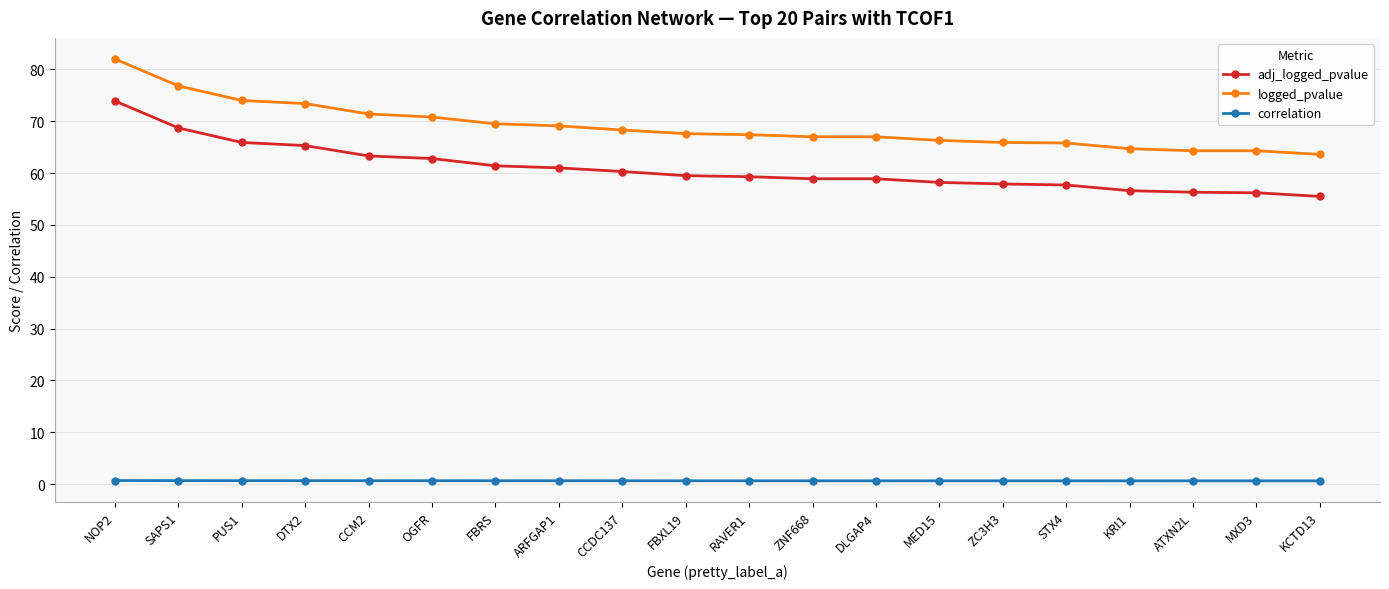

The value of correlation at STX4 is 0.7. True or false?

True